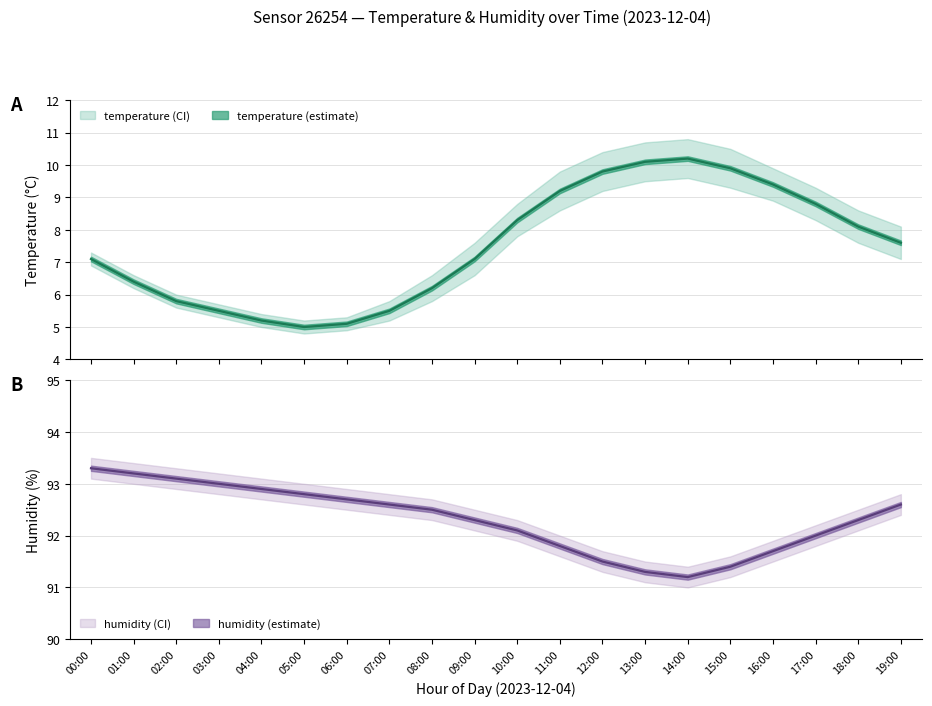

The value of humidity_upper at 05:00 is 39.9. True or false?

False